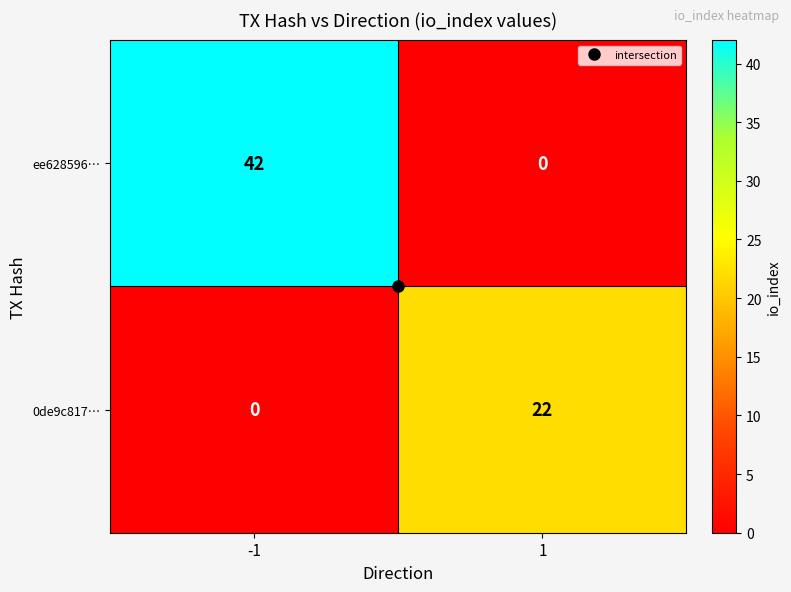

What is the sum of the 0de9c817… values at 1 and -1?

22